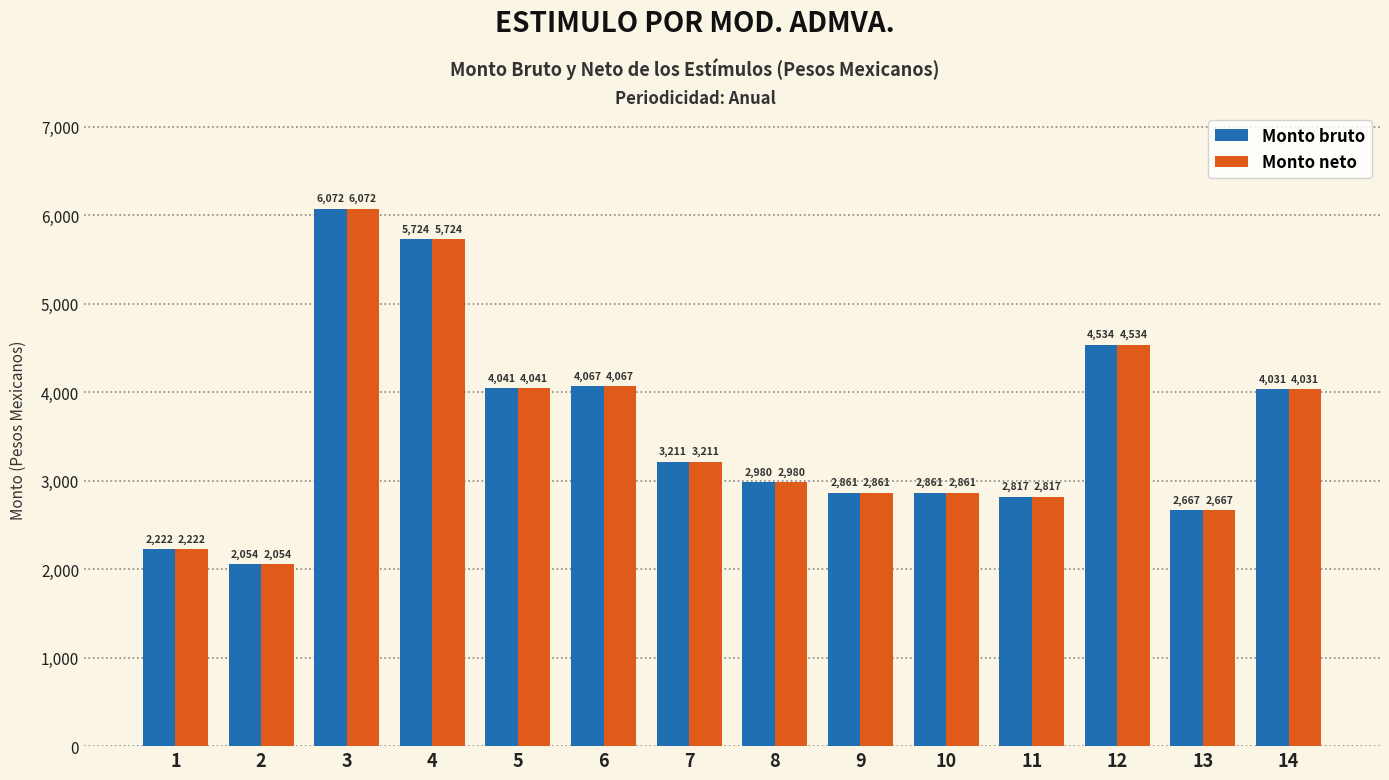

What is the minimum value for Monto bruto?

2053.6